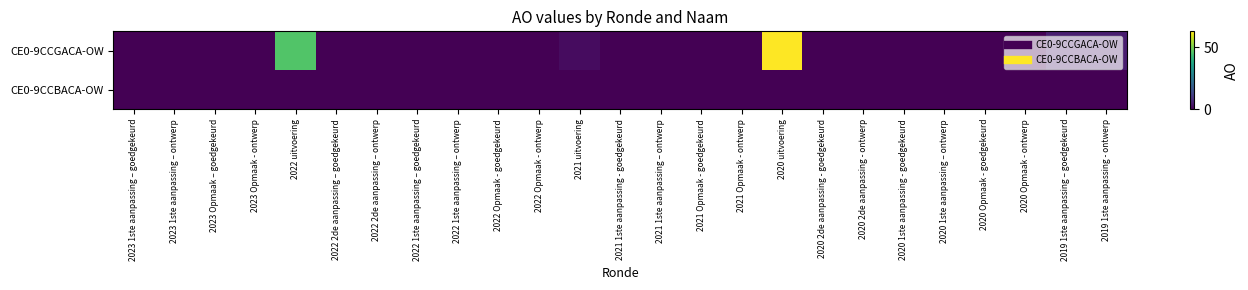

At which category is the sum across all series the highest?

2020 uitvoering